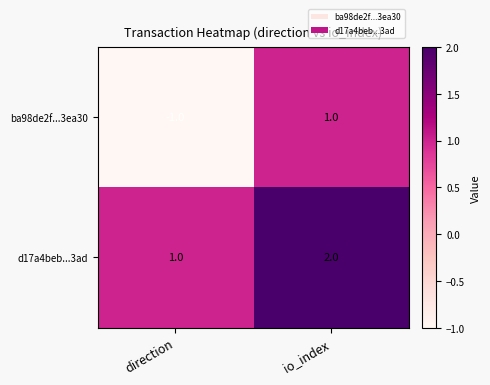

How many data points in ba98de2f...3ea30 are less than 1?

1